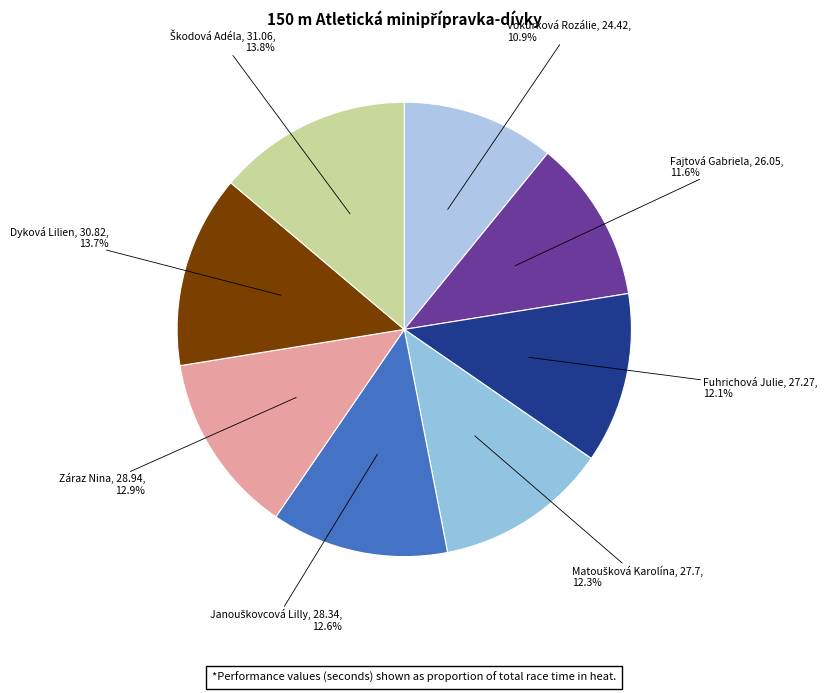

How many slices are in this pie chart?

8